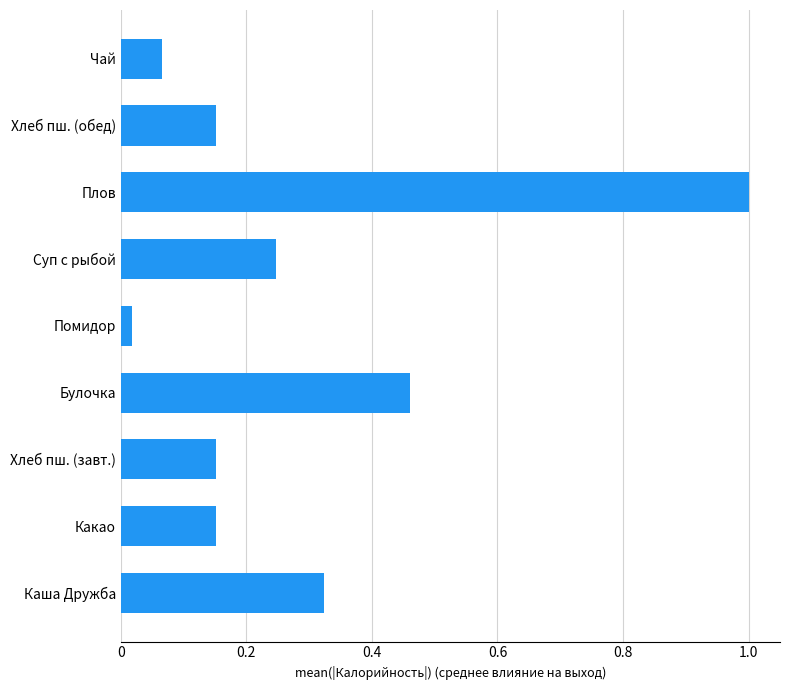

The chart shows a value of 0.1 at Хлеб пш. (обед). True or false?

False